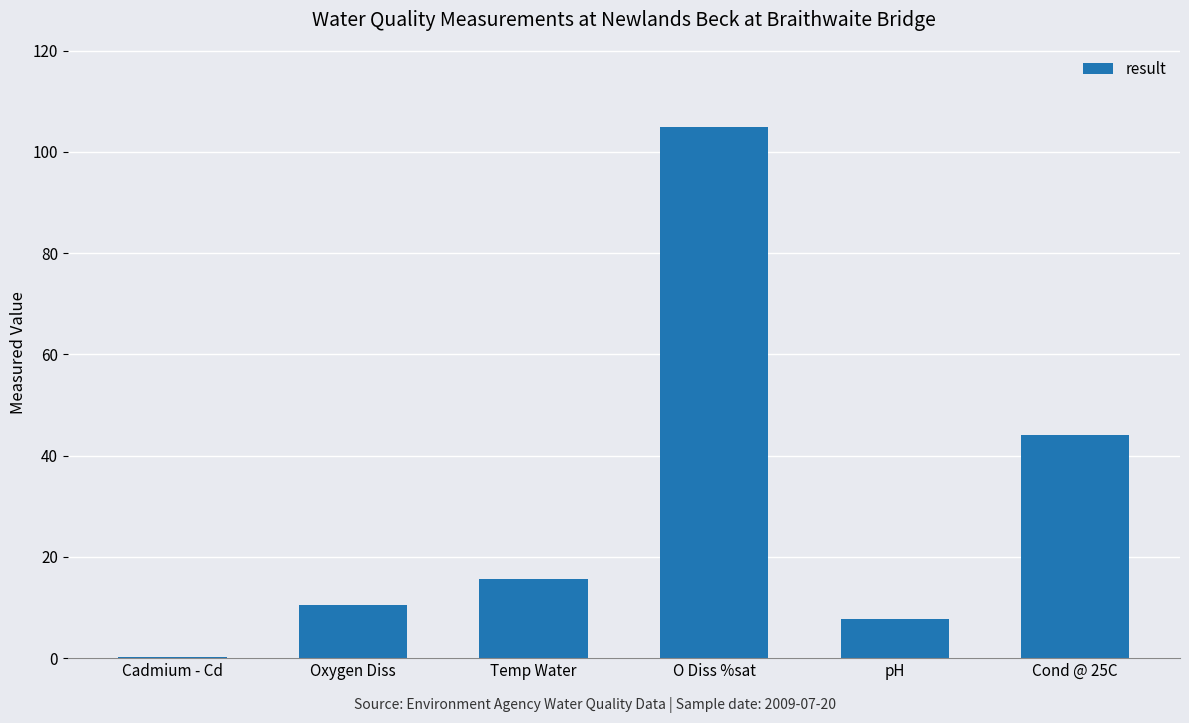

How many data points does each series have?

6